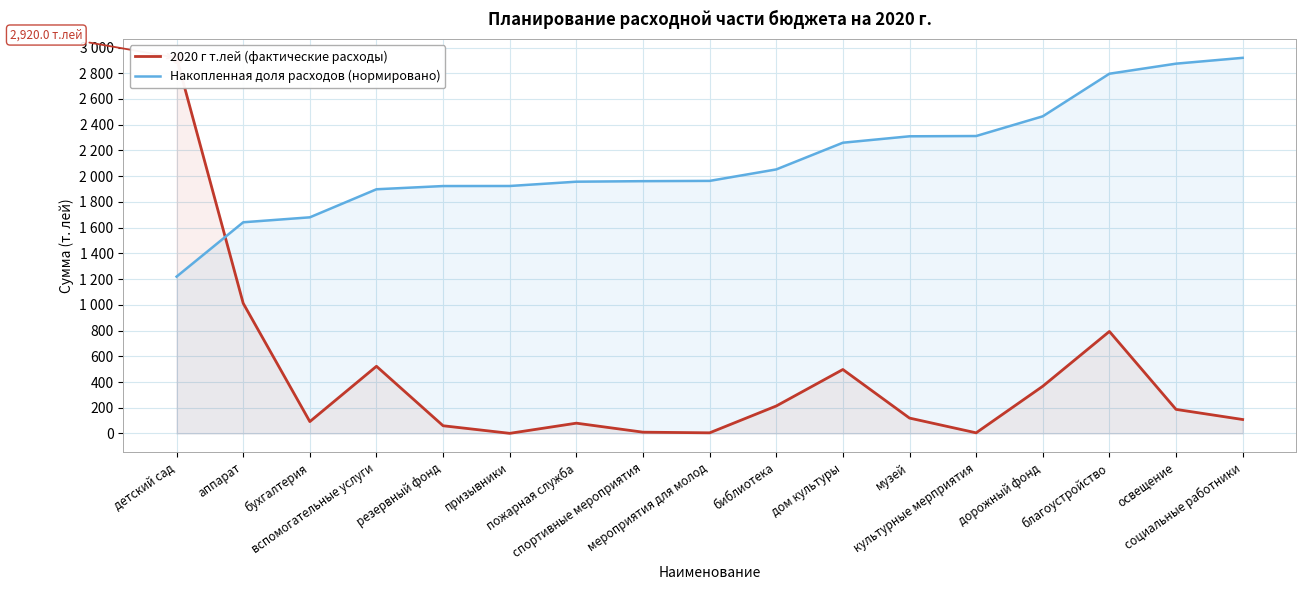

At which category is the sum across all series the highest?

детский сад